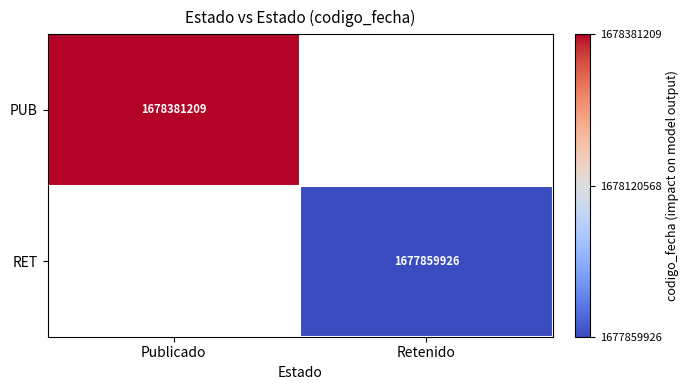

True or false: RET has a value of 2604316818 at Retenido.

False